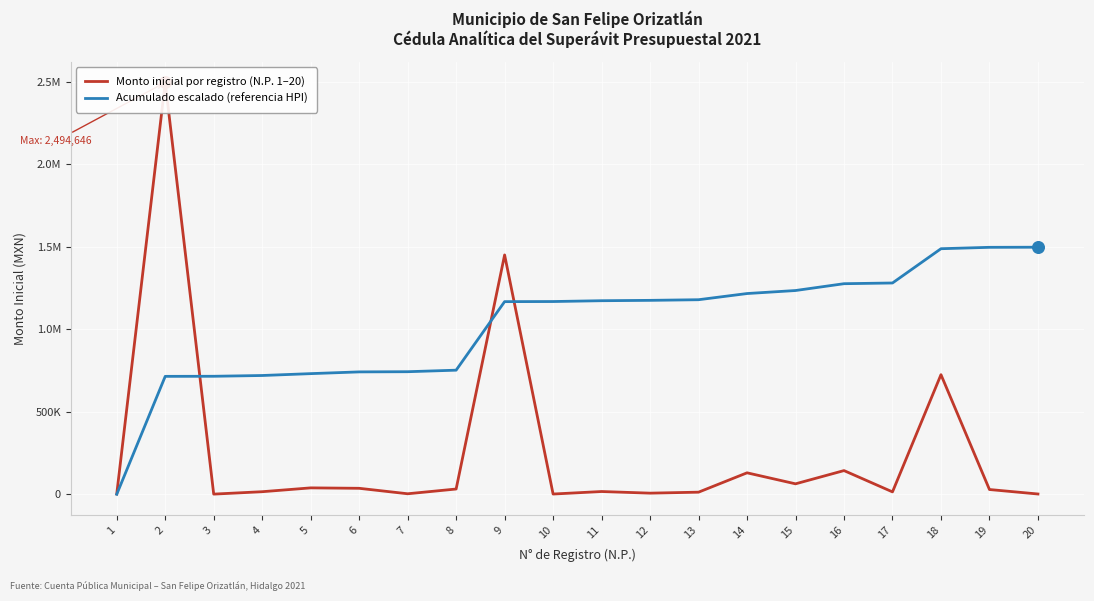

Which series reaches the maximum Y coordinate?

Monto inicial por registro (N.P. 1–20)